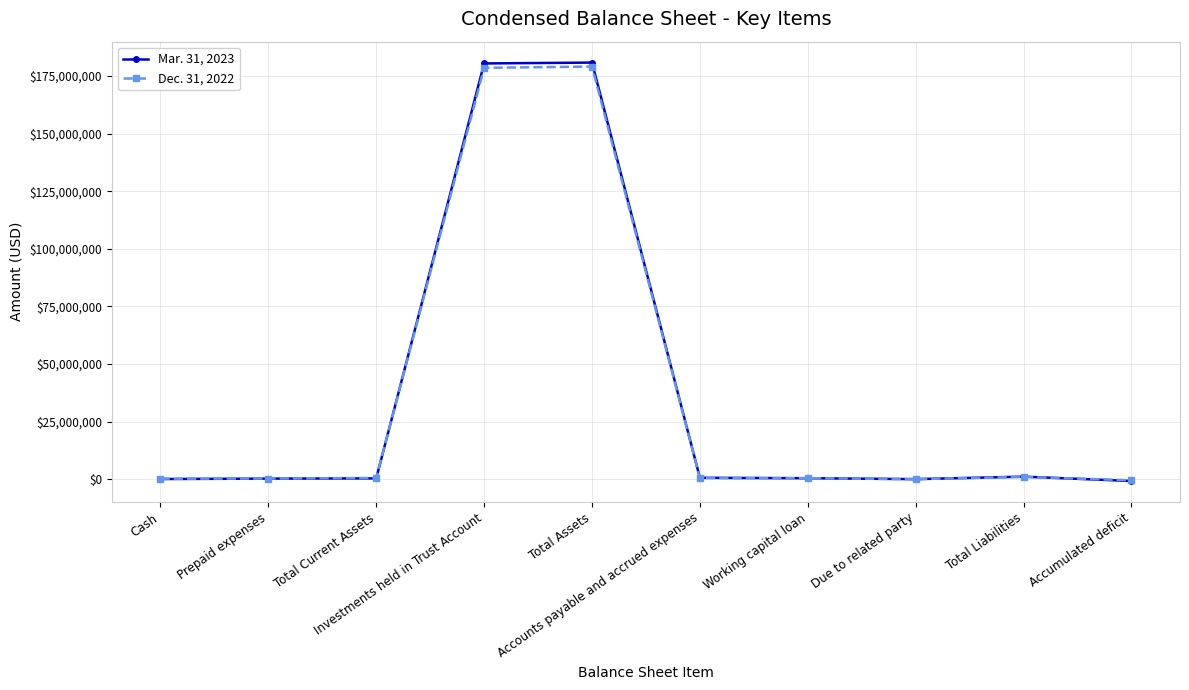

Where does the Dec. 31, 2022 series first go above 522801?

Total Current Assets